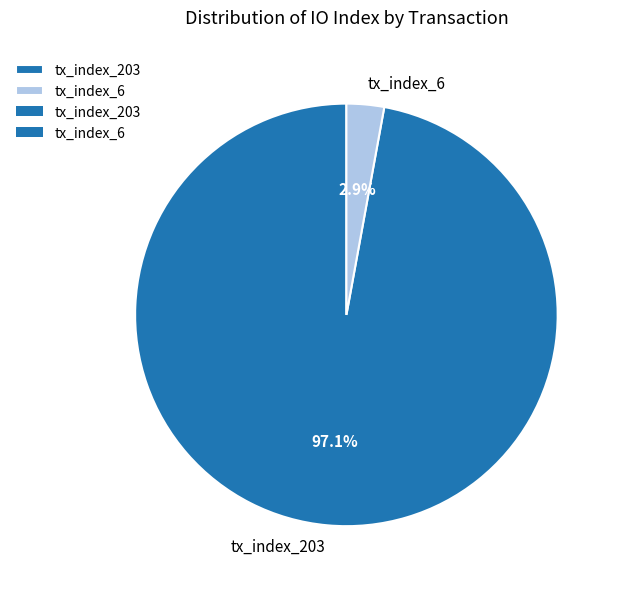

How many segments does this pie chart have?

2